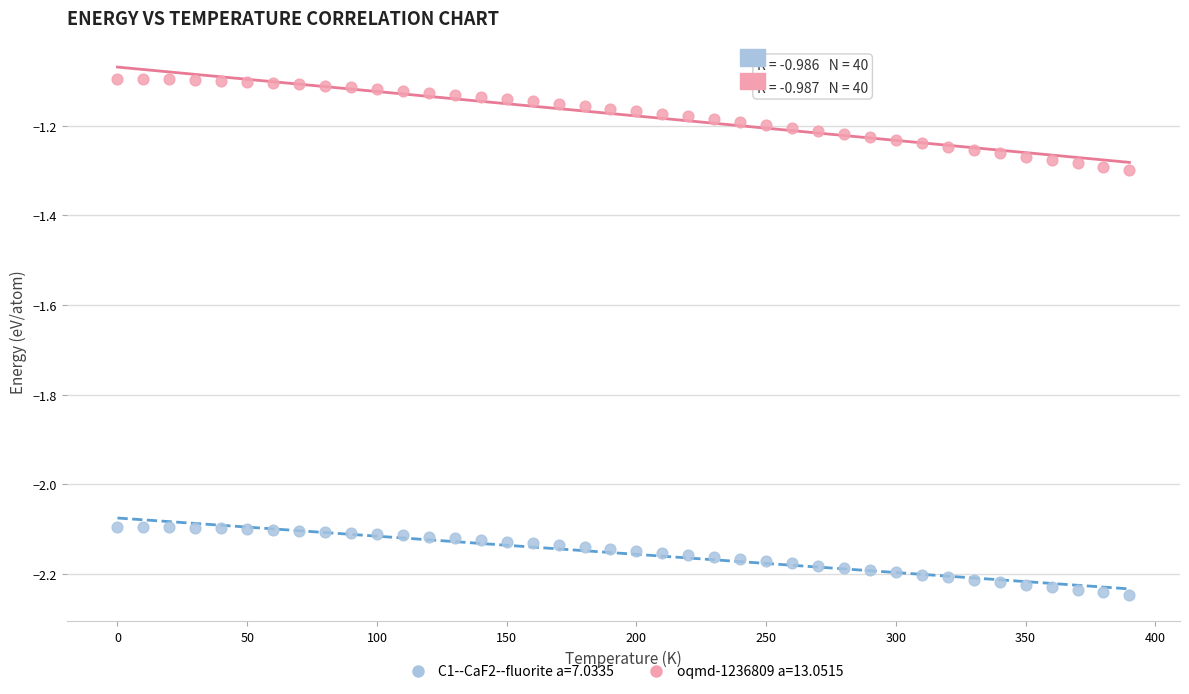

Across all data points, what is the range of Y values (max minus min)?

1.2